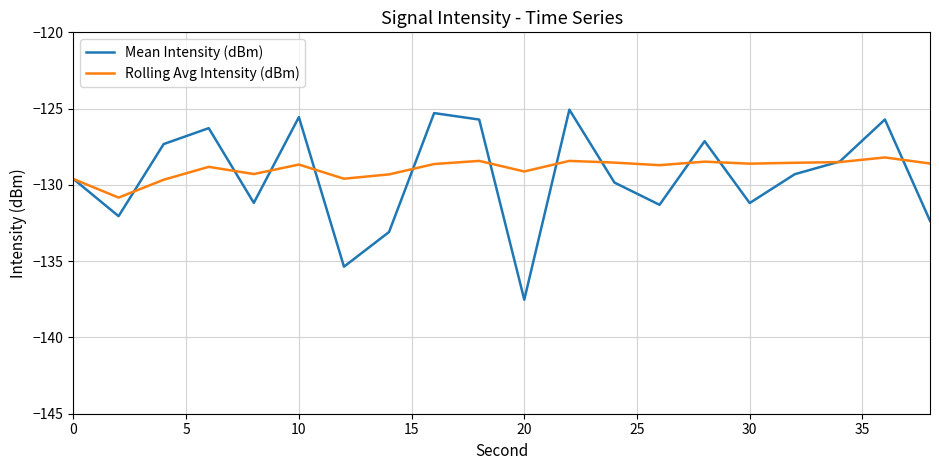

Which series has the largest range (max minus min)?

Mean Intensity (dBm)